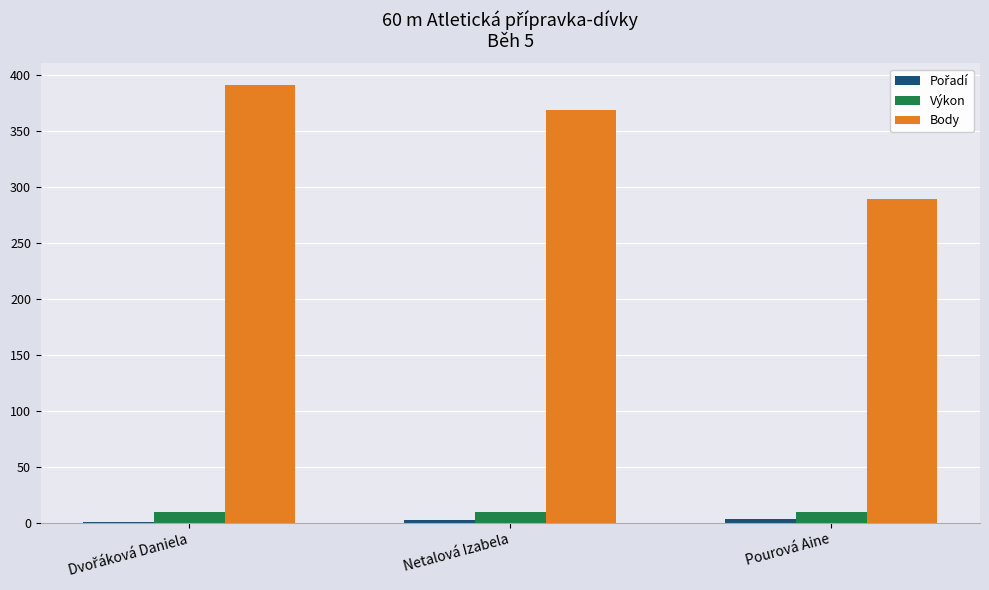

Which series has the largest range (max minus min)?

Body